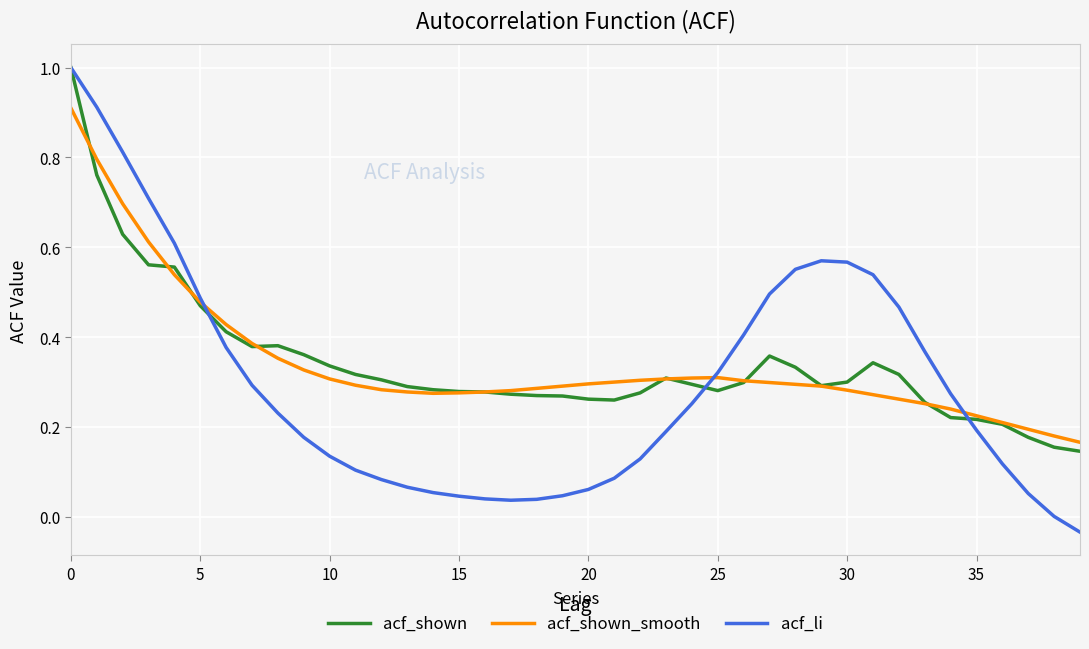

Which series has the largest range (max minus min)?

acf_li